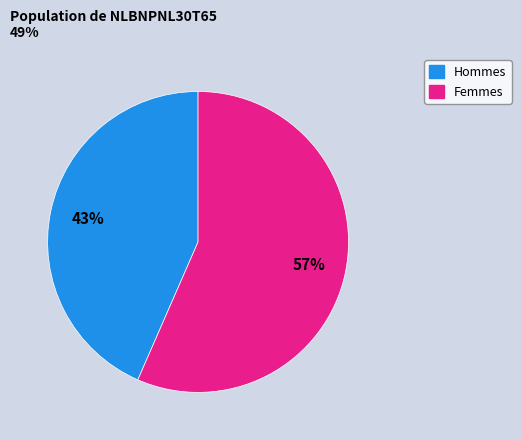

To the nearest percent, what is the average slice percentage?

50%